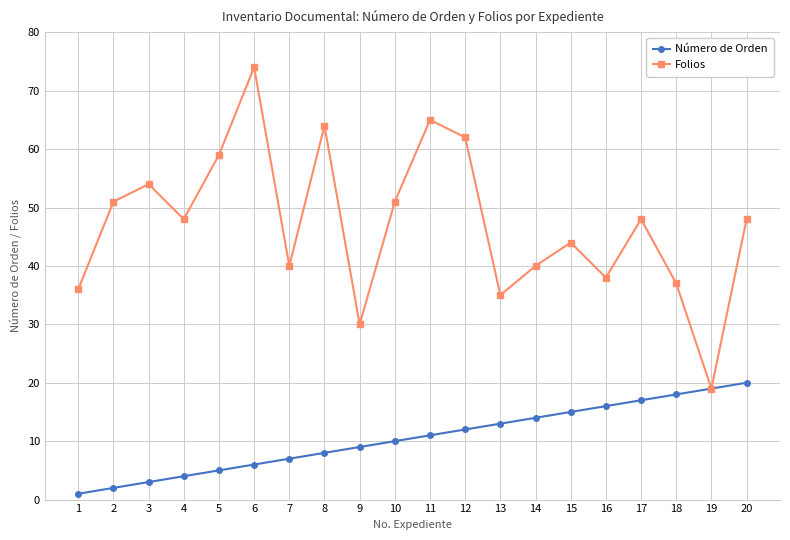

True or false: Folios has more than 0 interior local peaks.

True